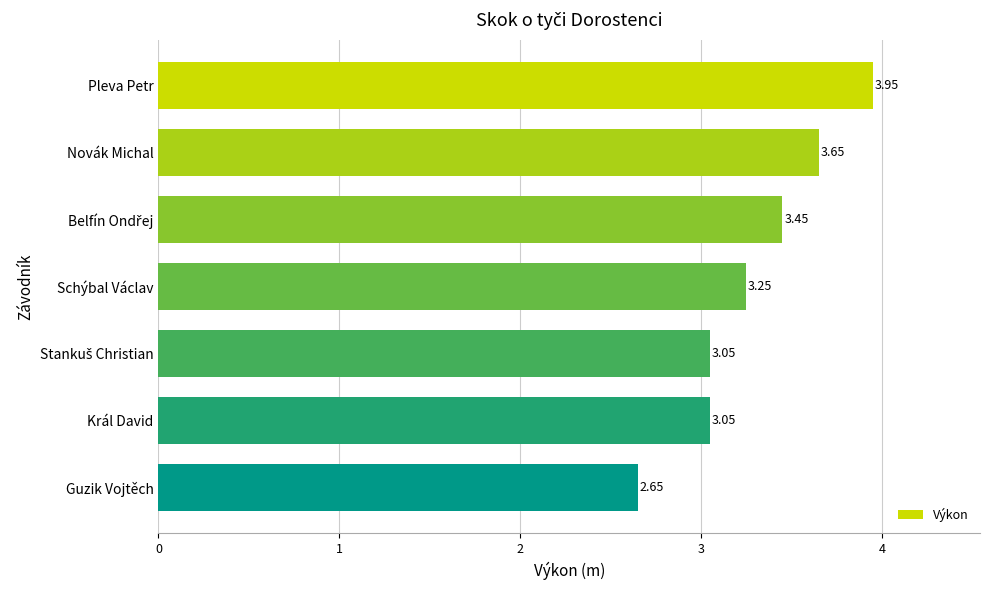

Does the chart contain any negative values?

No